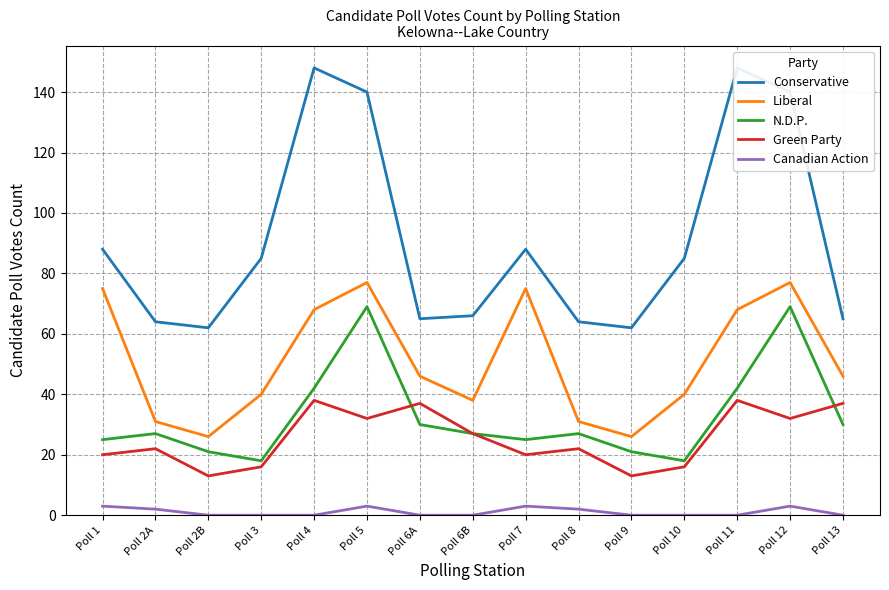

Between Poll 6B and Poll 4, which is larger?

Poll 4